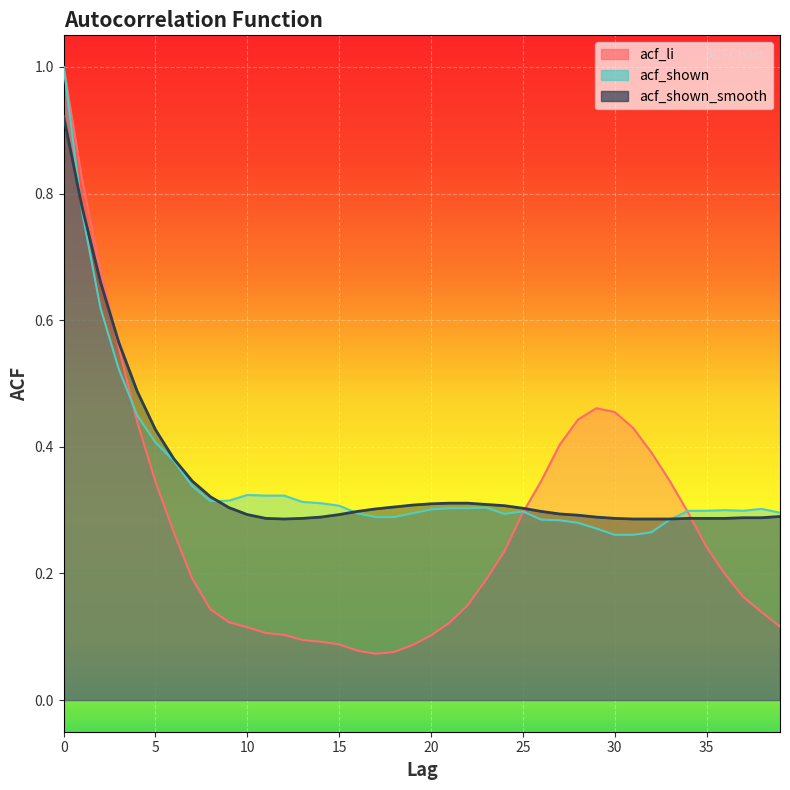

Between 1 and 20, which series saw the biggest shift?

acf_li